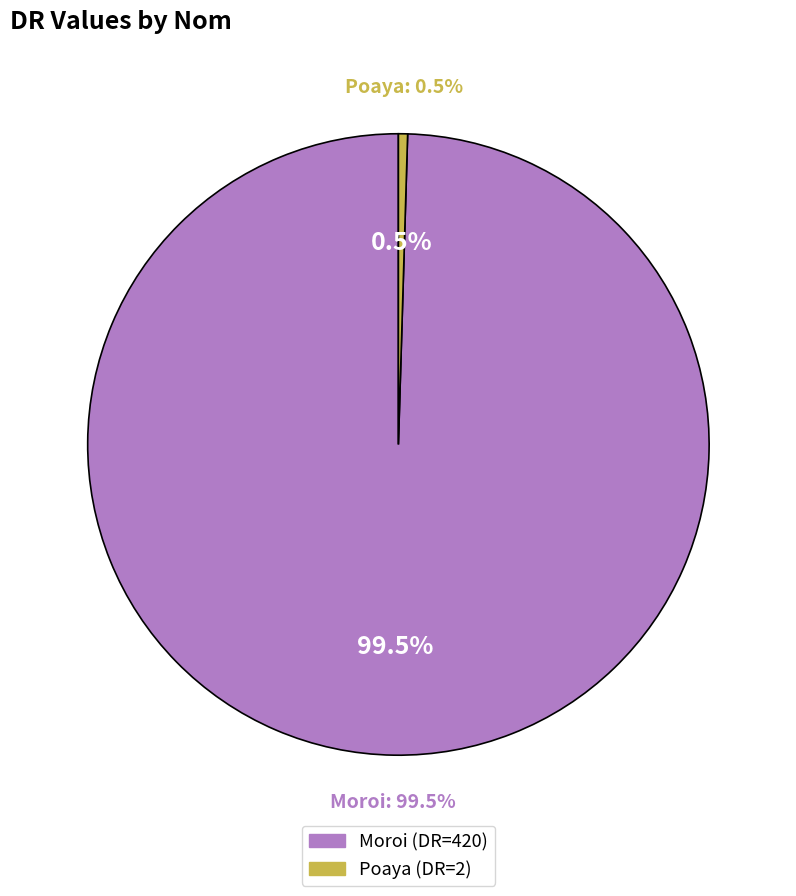

Which slice is the smallest?

Poaya